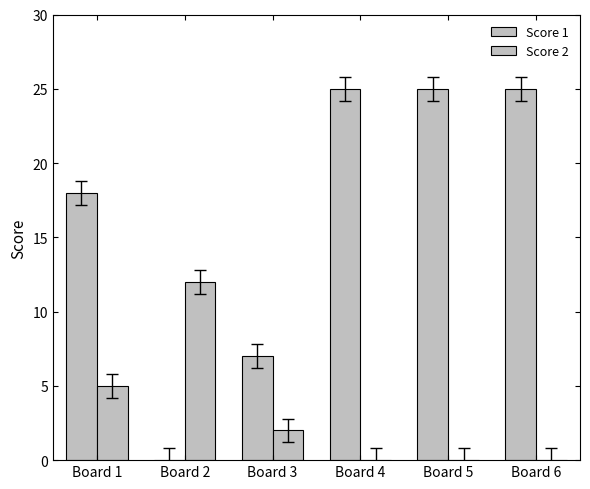

Are the bars horizontal?

No